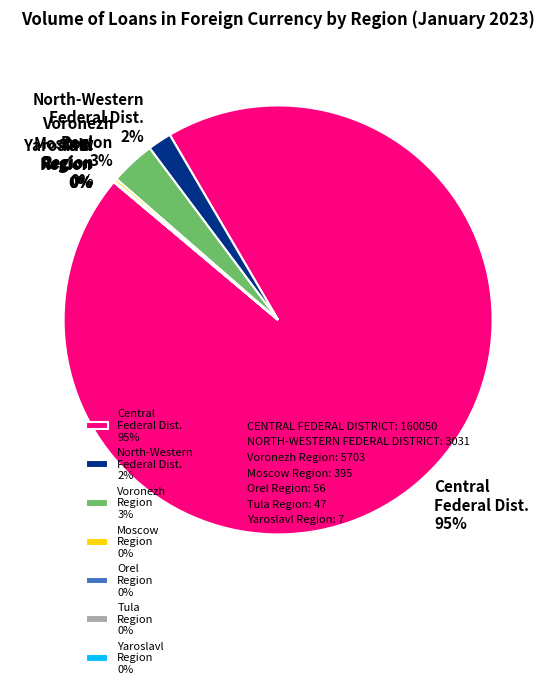

The North-Western Federal Dist. 2% slice represents 2% of the pie. True or false?

True